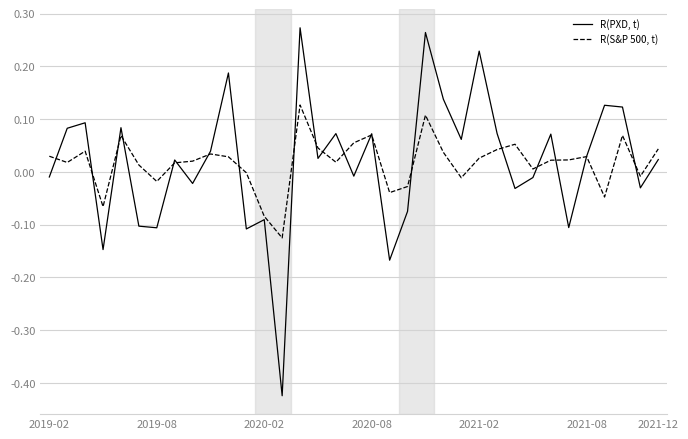

List the series in order of their overall mean, lowest first.

R(S&P 500, t), R(PXD, t)